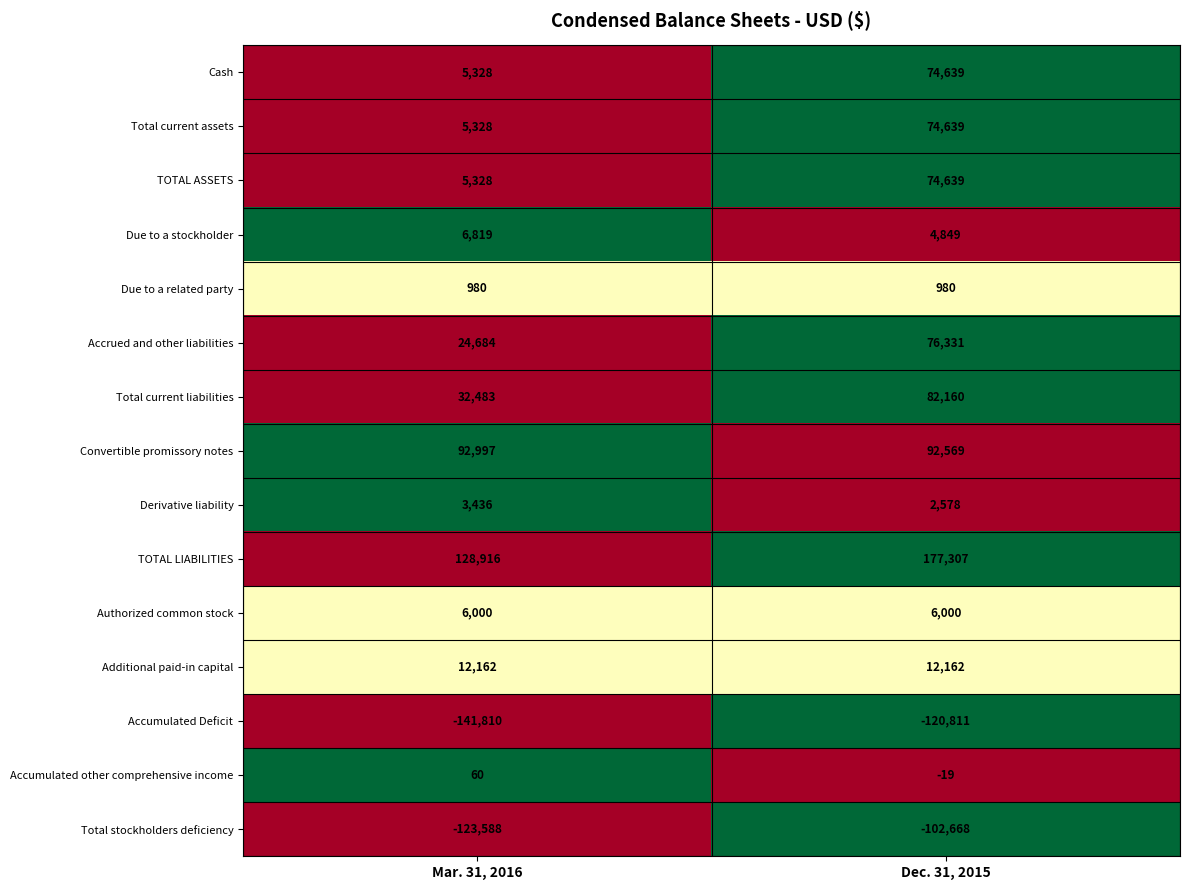

How many distinct data groups are displayed?

15